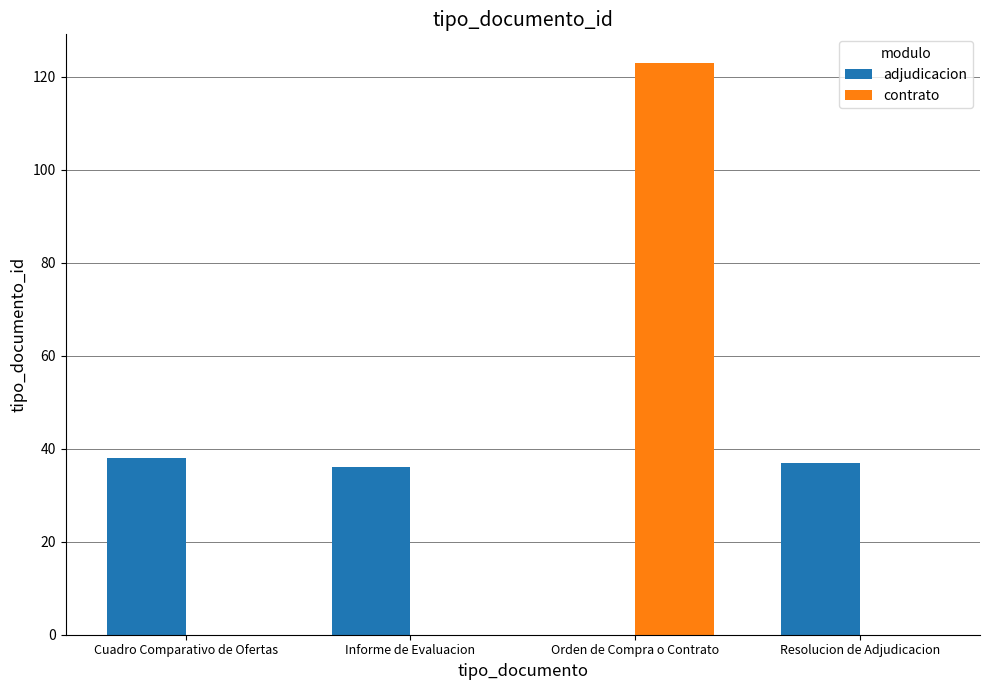

Between Informe de Evaluacion and Orden de Compra o Contrato, which series saw the biggest shift?

contrato